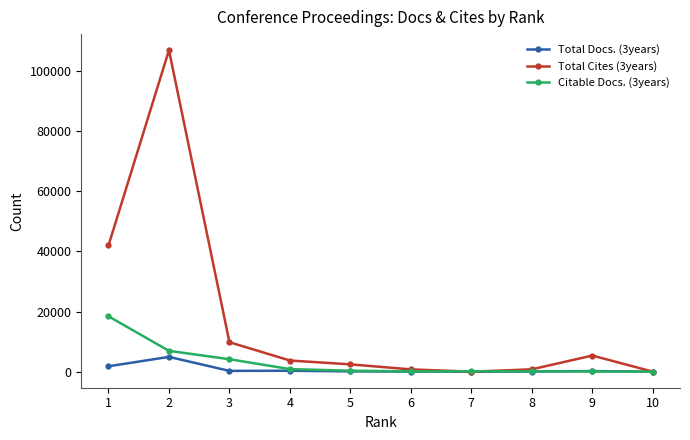

How many distinct data groups are displayed?

3